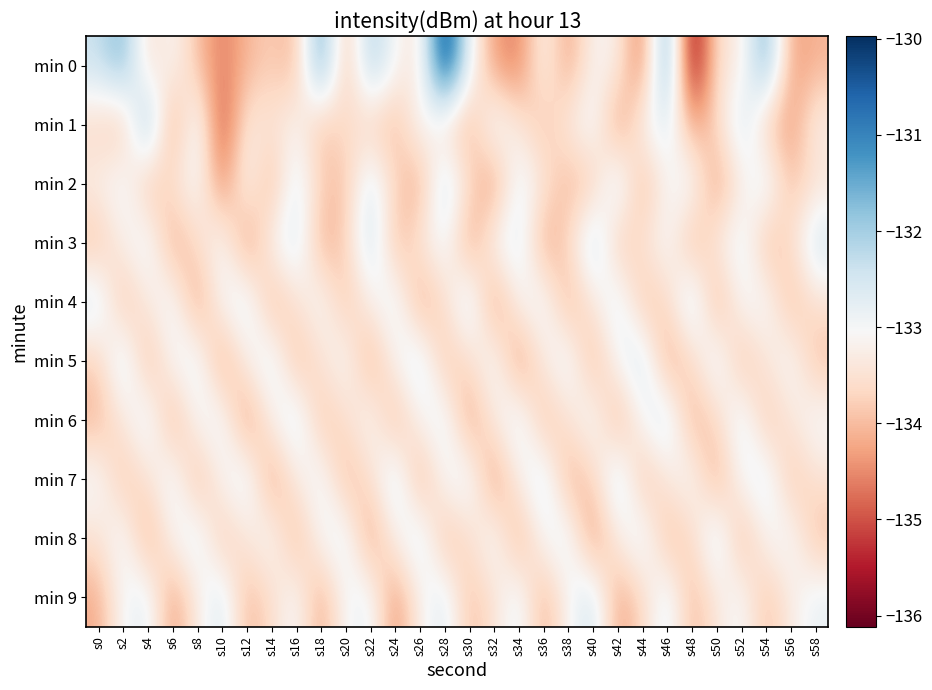

List the series in order of their peak value, lowest first.

min 5, min 6, min 8, min 9, min 2, min 4, min 7, min 3, min 1, min 0